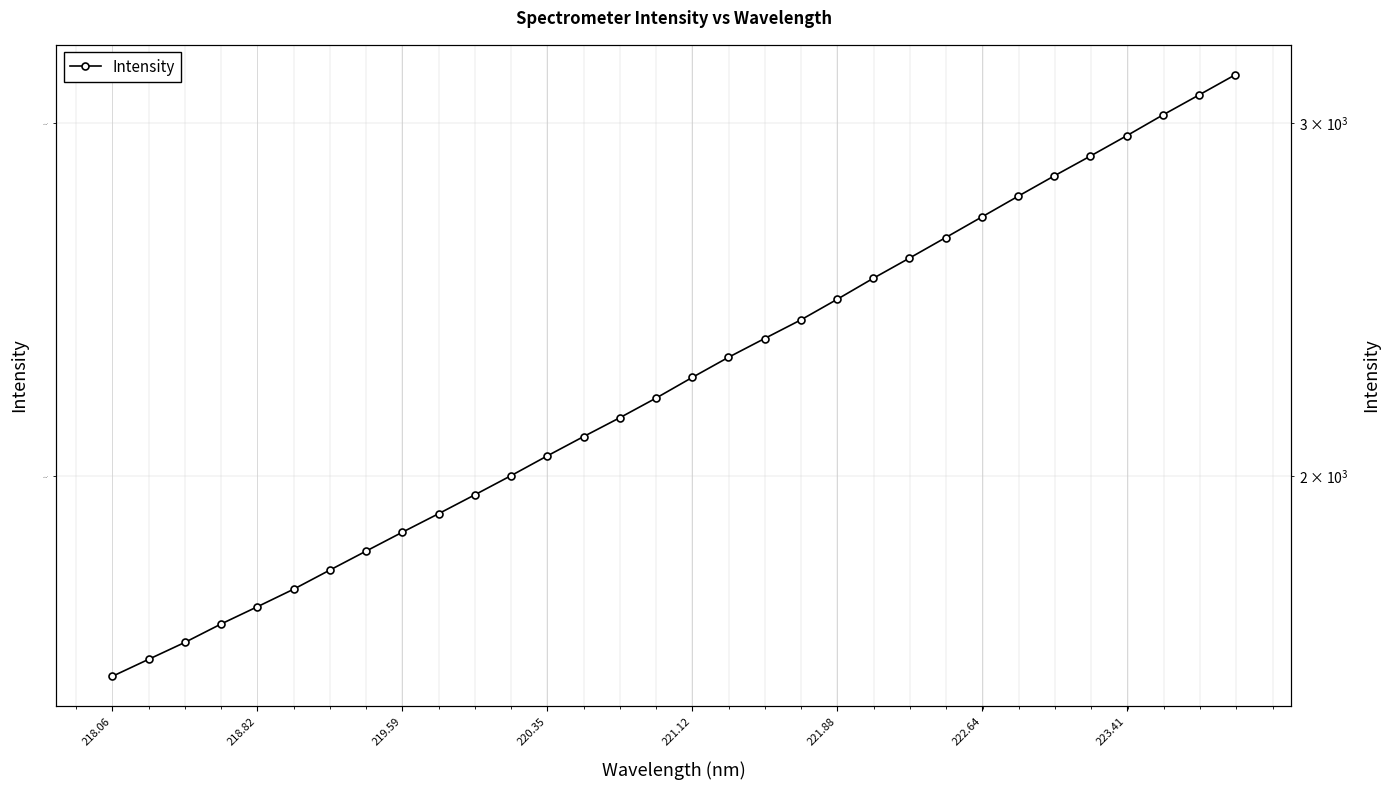

What is the difference between the values at 24 and 218.82?

1072.4